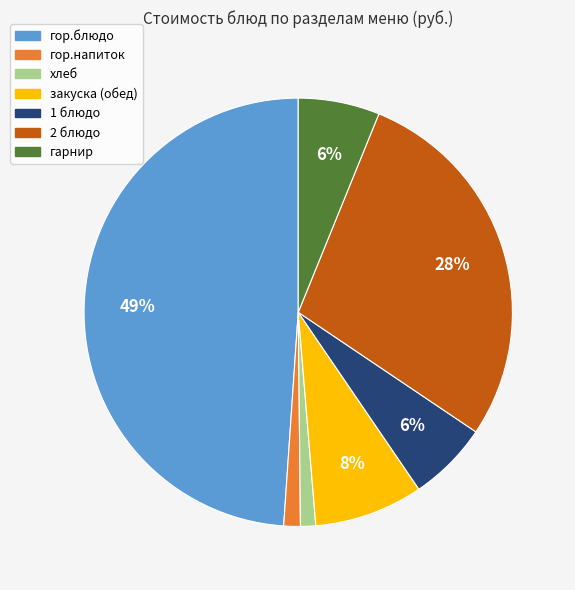

Combined, do гор.блюдо and гарнир account for over 50%?

Yes